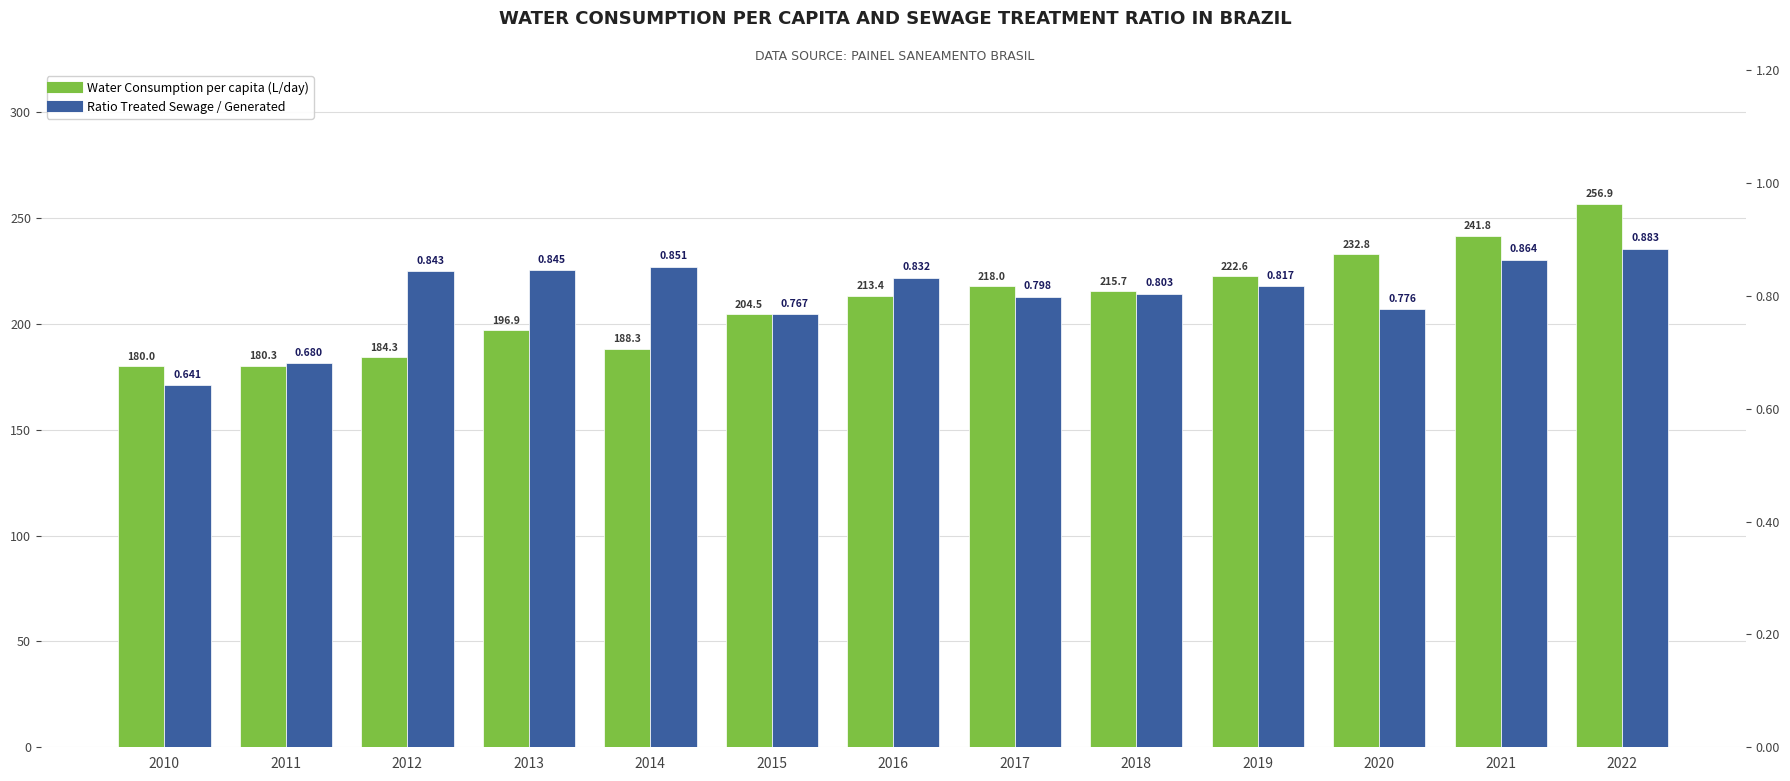

Count the Ratio Treated Sewage / Generated values in the range 0 to 1.

13